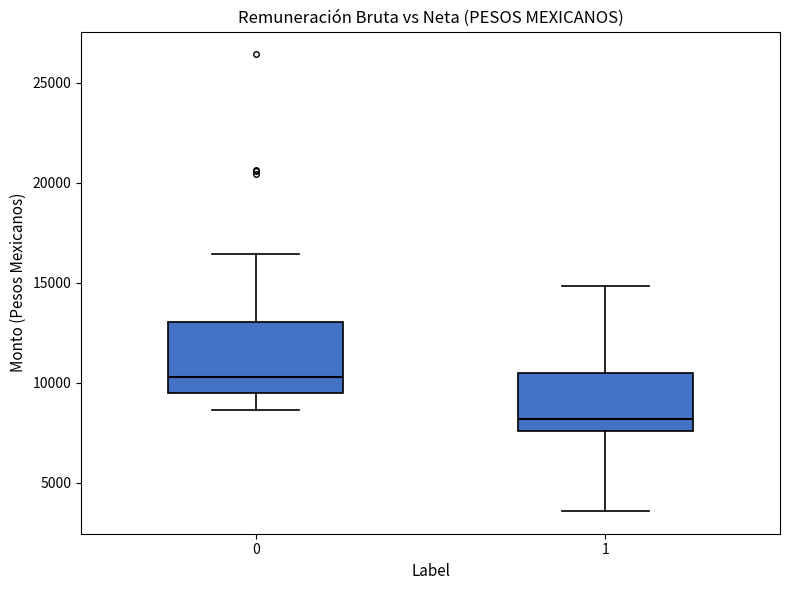

Reading left to right, transcribe this box plot: for each box, give where its median line is, the range the box spans, and where its two whiskers end, as read against the y-axis. The values are not printed on the chart, so give them approximately, as read against the axis.

0: median 10500, box 9500 to 13000, whiskers 8500 to 16500
1: median 8000, box 7500 to 10500, whiskers 3500 to 15000